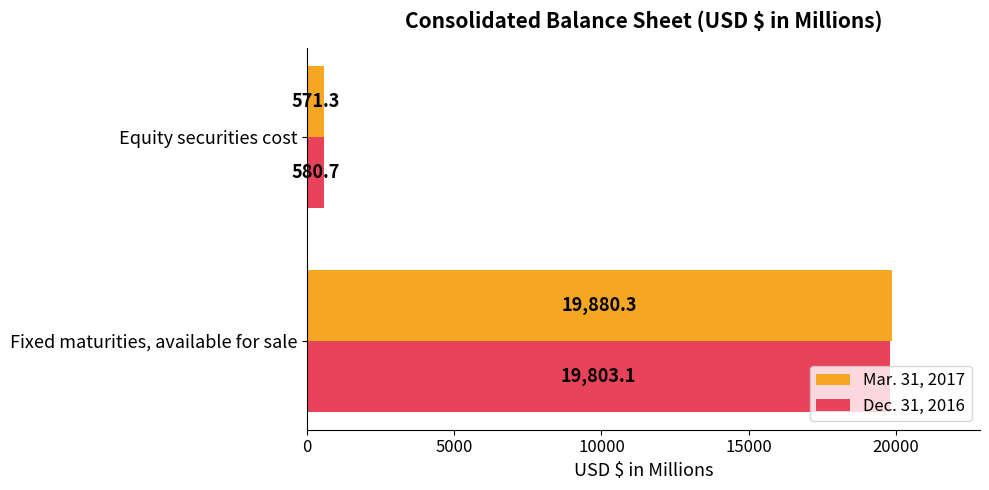

What is the total value across all series at Equity securities cost?

1152.0